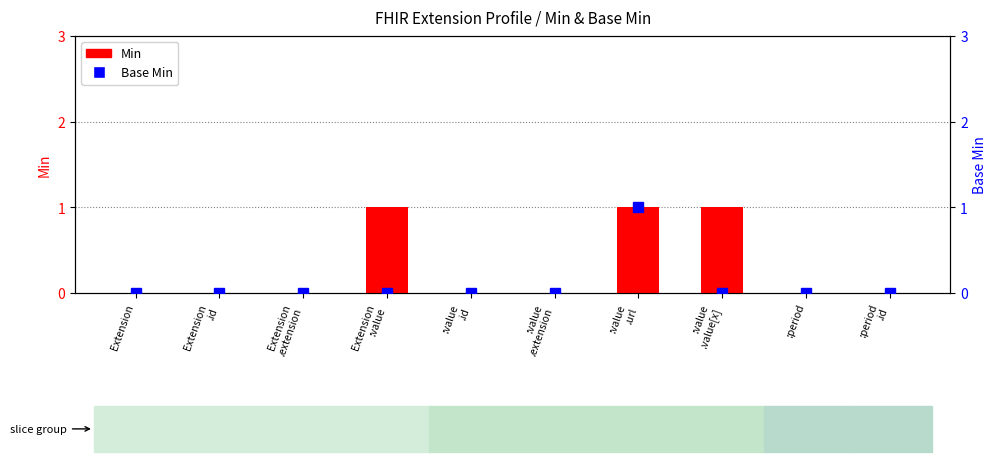

The value of Min at Extension
:value is 2. True or false?

False